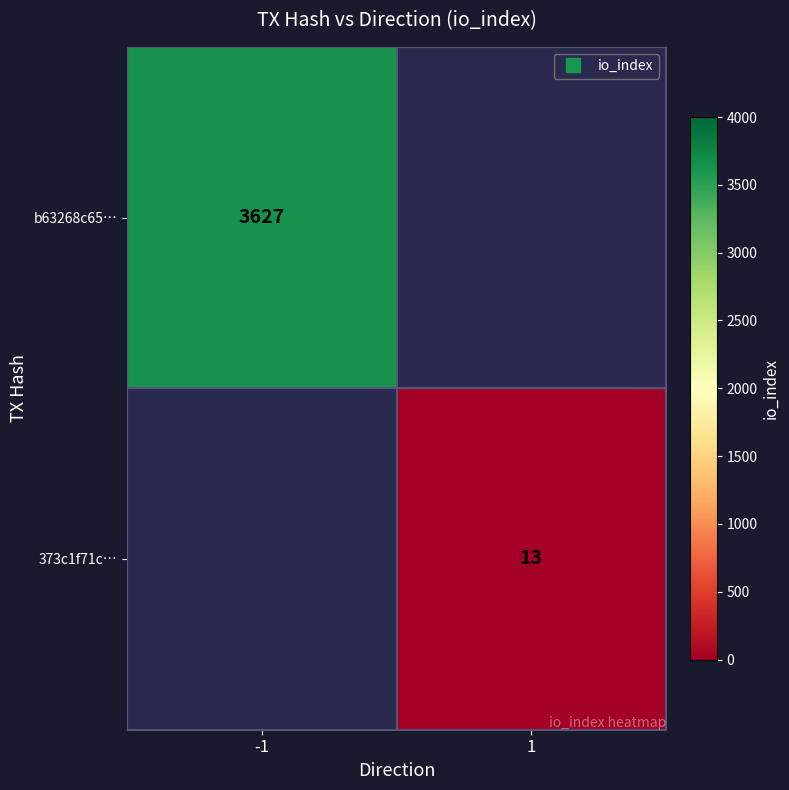

Which has a higher value, 1 or -1?

-1